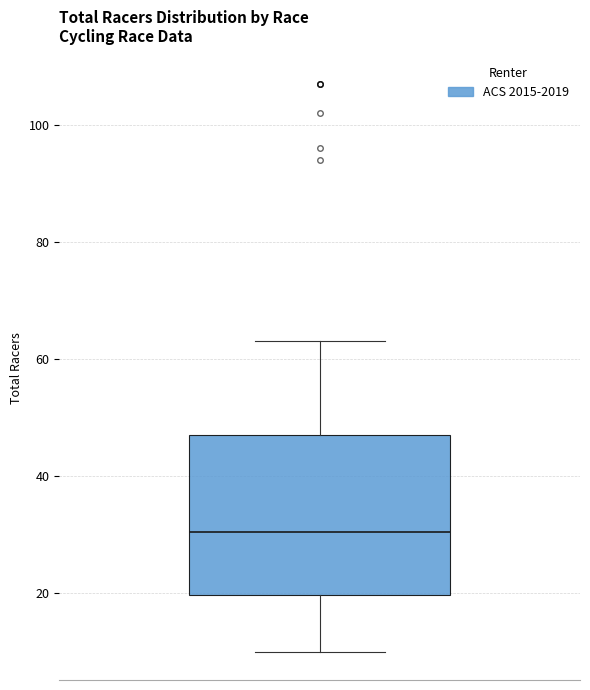

Read this box plot against the y-axis: the position of the median line, the range covered by the box, and the ends of both whiskers. The values are not printed on the chart, so give them approximately, as read against the axis.

median 30, box 20 to 48, whiskers 10 to 64